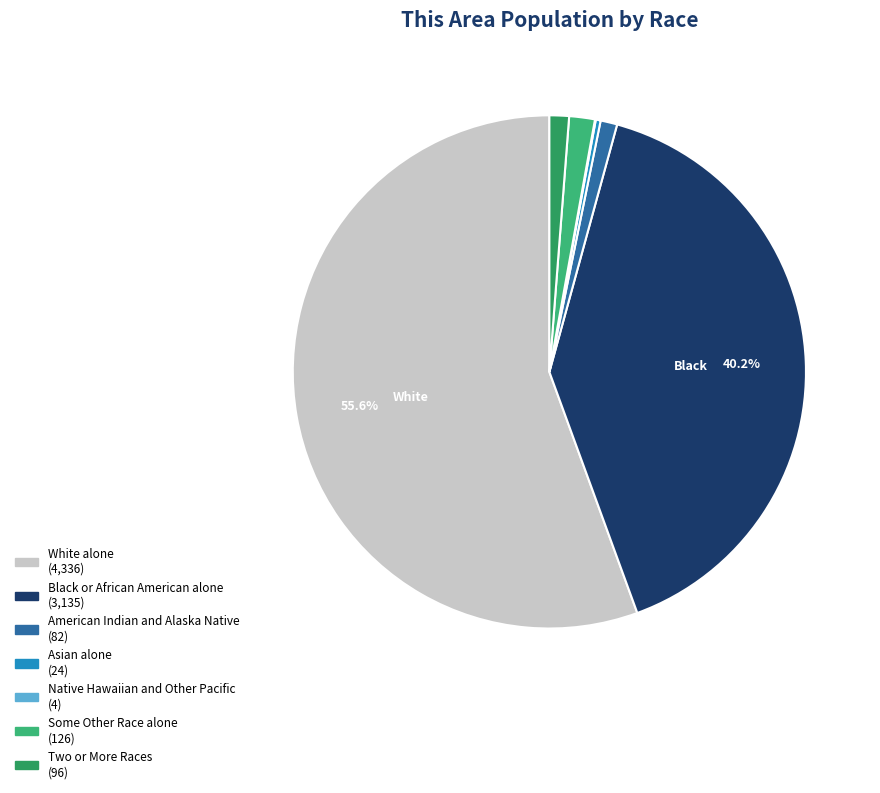

What is the smallest slice in the pie chart?

Native Hawaiian and Other Pacific